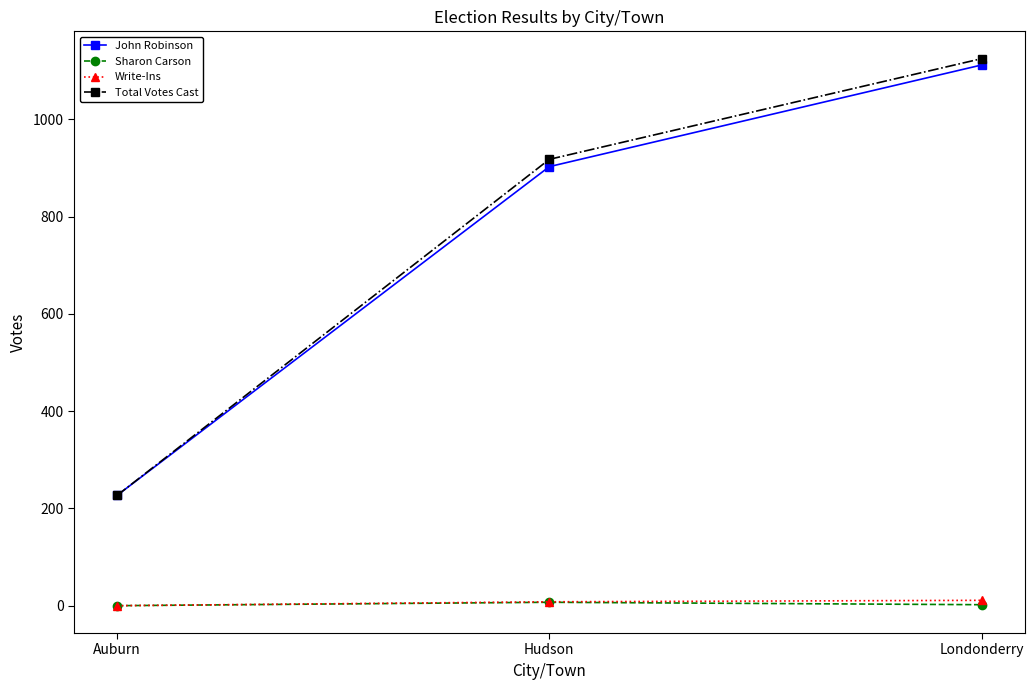

Is this an area chart (filled region under the line)?

No